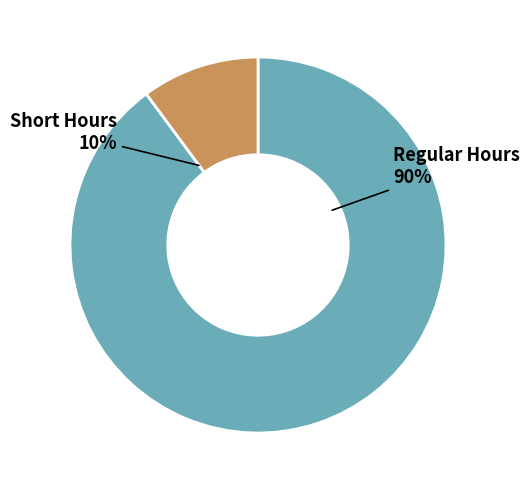

Does any single category account for the majority?

Yes